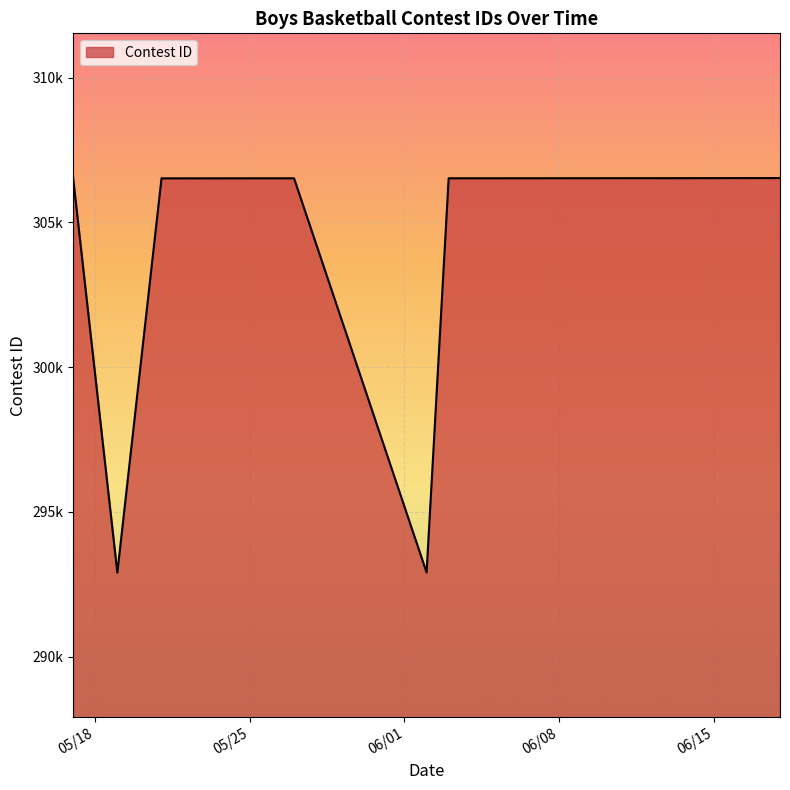

Which category has the highest value across all series?

6/18/21